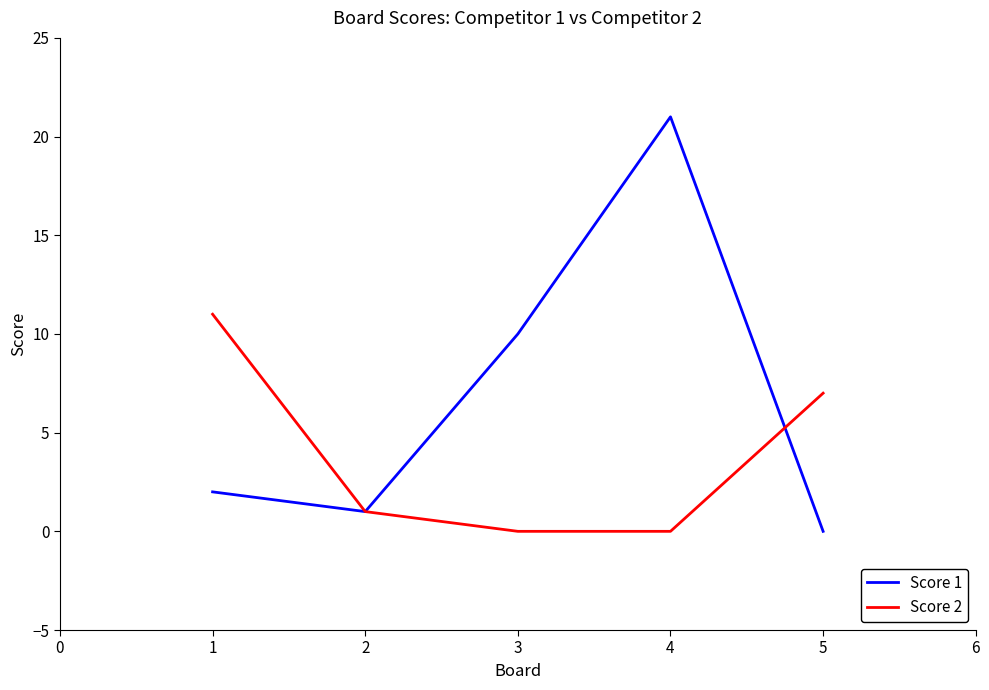

List the series in order of their overall mean, highest first.

Score 1, Score 2